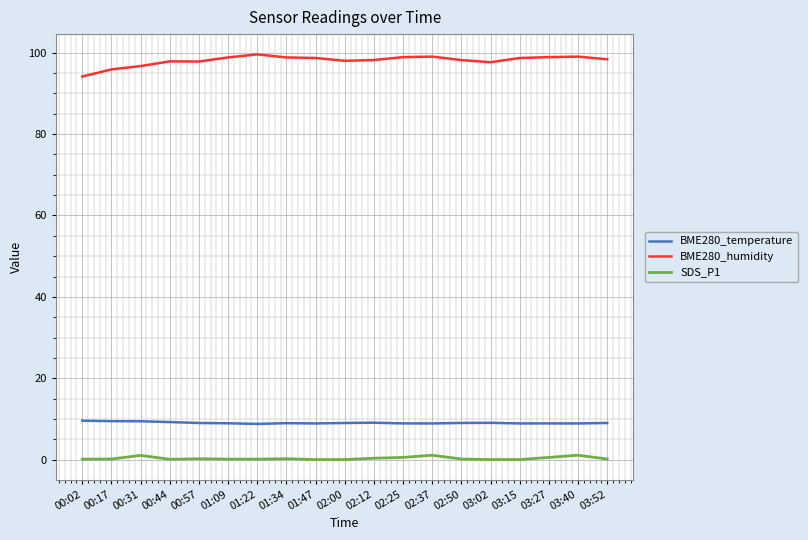

True or false: BME280_humidity and SDS_P1 intersect in this chart.

False